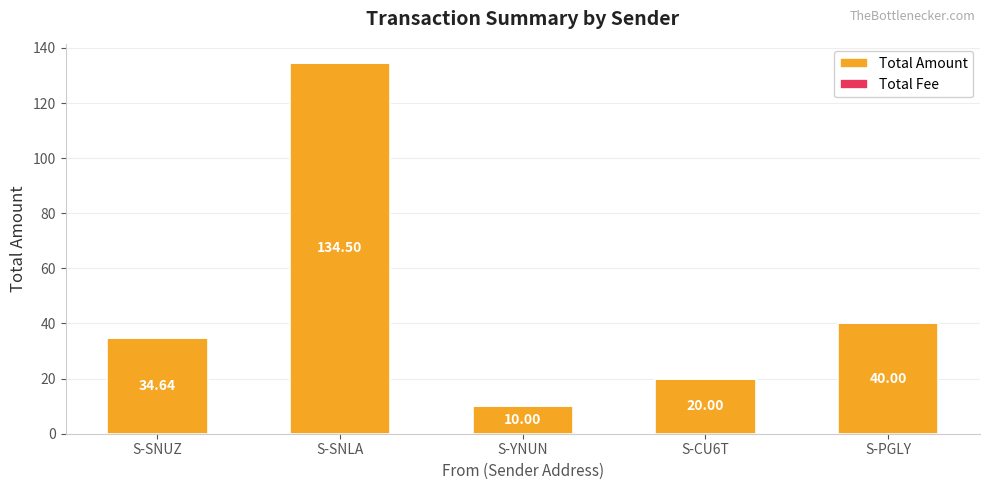

What is the difference between the Total Amount values at S-SNUZ and S-YNUN?

24.6